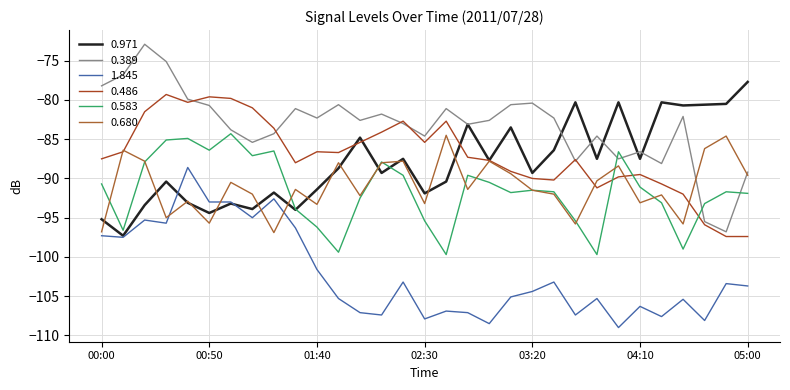

What is the highest value of the 0.486 series?

-79.3